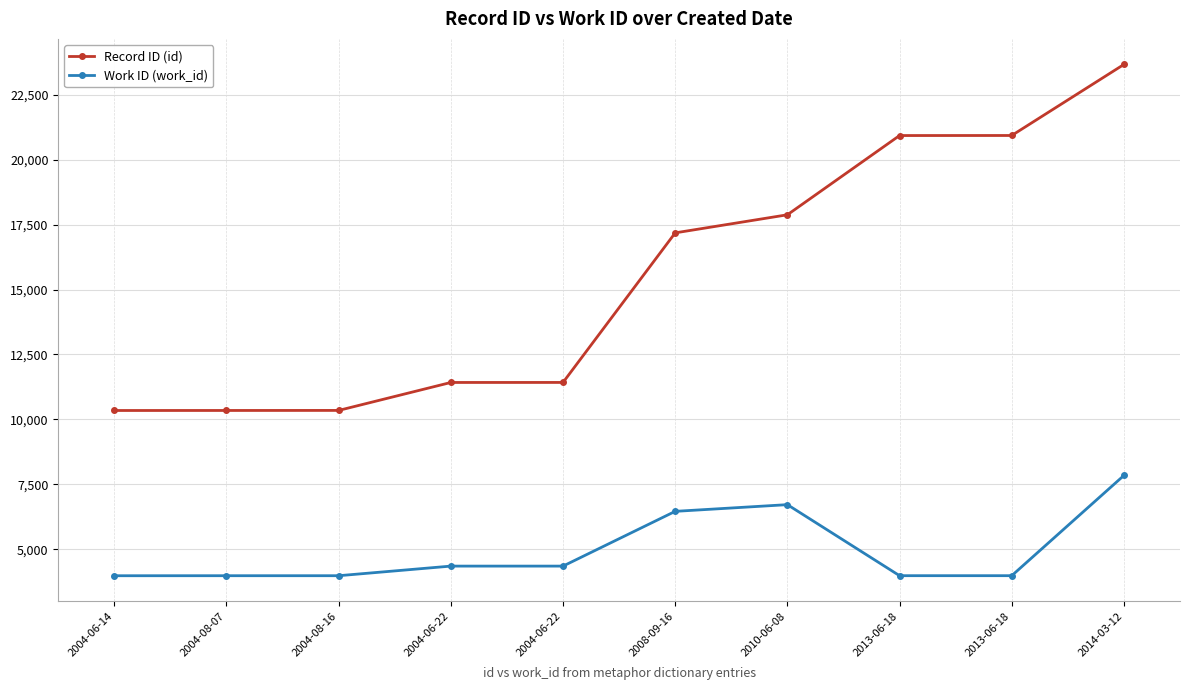

Reading left to right, what are all the values shown in this chart?

Record ID (id): 2004-06-14=10343	2004-08-07=10344	2004-08-16=10346	2004-06-22=11422	2004-06-22=11423	2008-09-16=17182	2010-06-08=17878	2013-06-18=20929	2013-06-18=20931	2014-03-12=23666
Work ID (work_id): 2004-06-14=3981	2004-08-07=3982	2004-08-16=3982	2004-06-22=4352	2004-06-22=4352	2008-09-16=6460	2010-06-08=6718	2013-06-18=3983	2013-06-18=3983	2014-03-12=7842